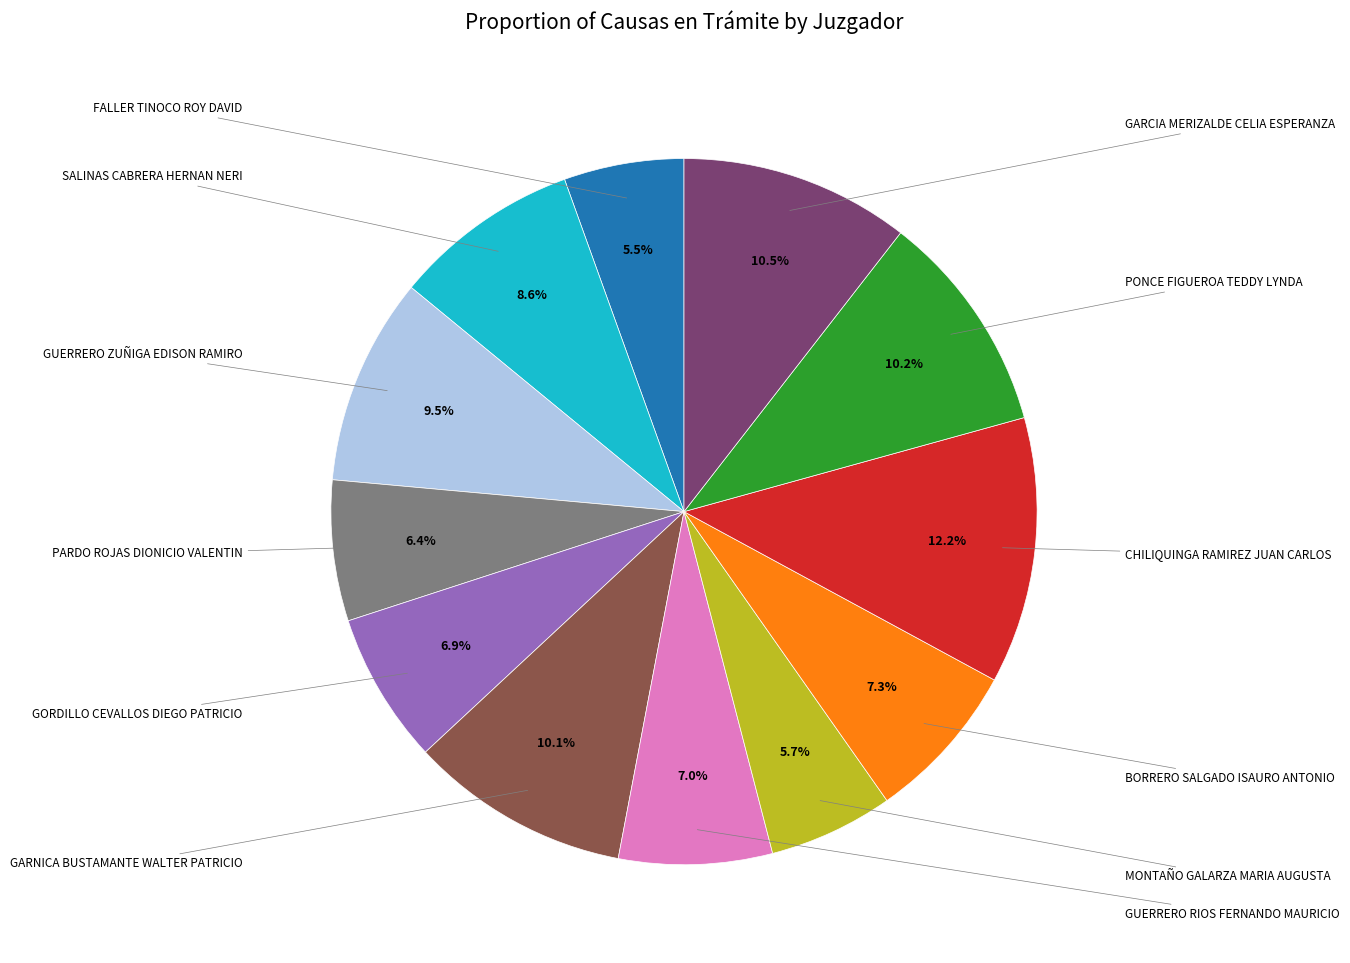

Do BORRERO SALGADO ISAURO ANTONIO and GARNICA BUSTAMANTE WALTER PATRICIO together represent more than half of the pie?

No